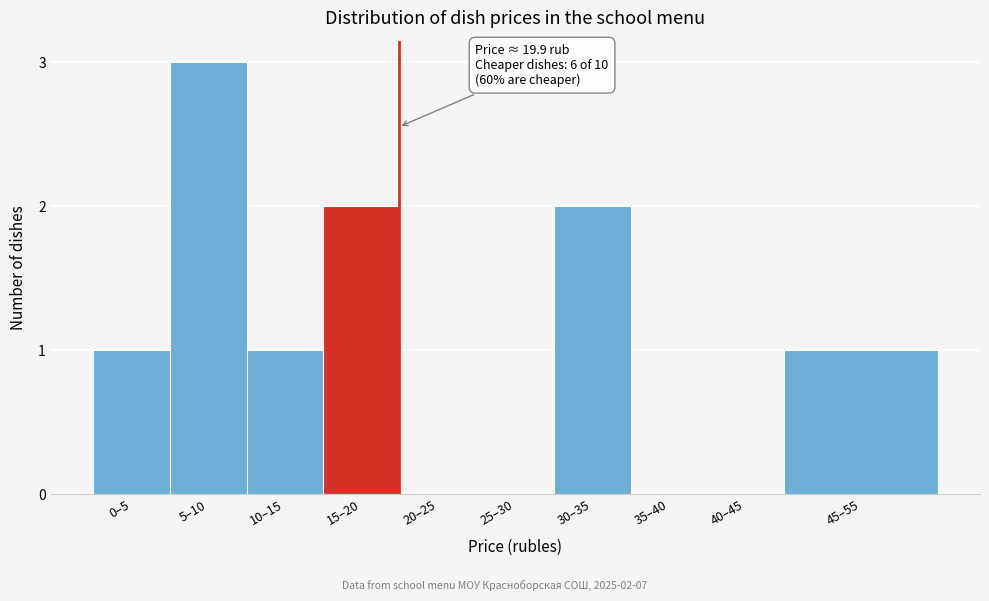

Reading left to right, list all the values displayed in this chart.

0–5=1	5–10=3	10–15=1	15–20=2	20–25=0	25–30=0	30–35=2	35–40=0	40–45=0	45–55=1